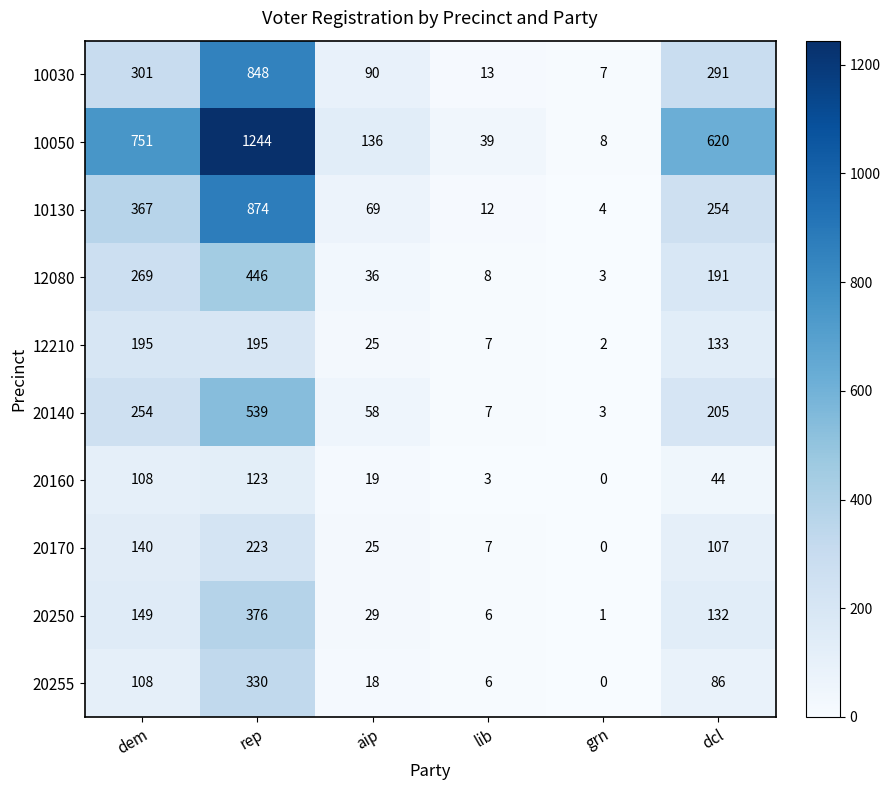

The 20160 series shows 44 at dcl. True or false?

True